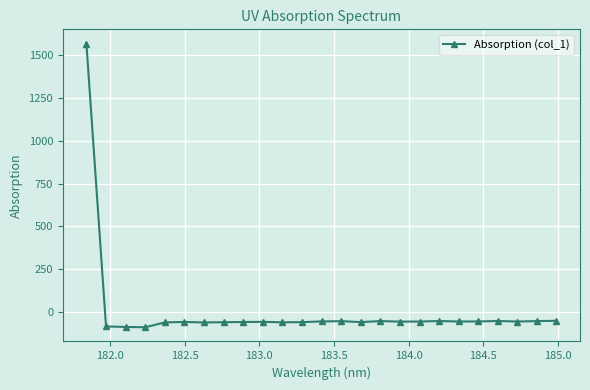

True or false: the data has more than 1 interior local peaks.

True